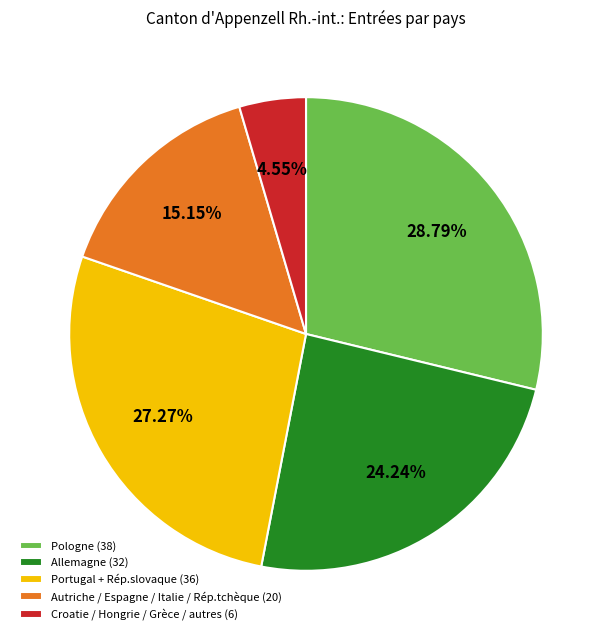

What is the ratio of the value at Allemagne (32) to the value at Pologne (38)?

0.8